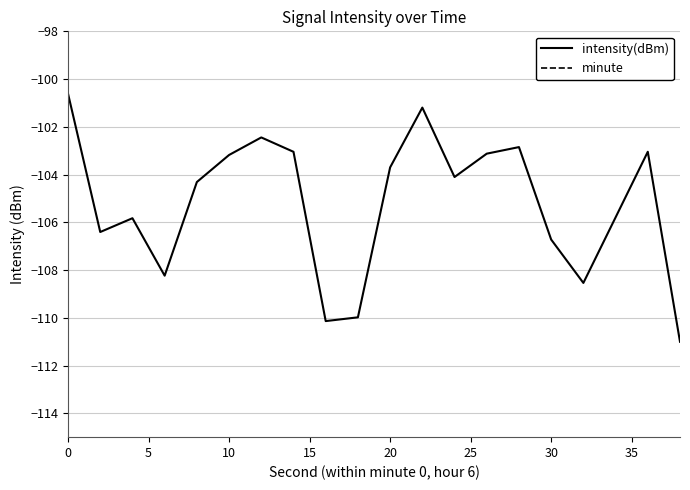

The value of intensity(dBm) at 30 is -161.2. True or false?

False